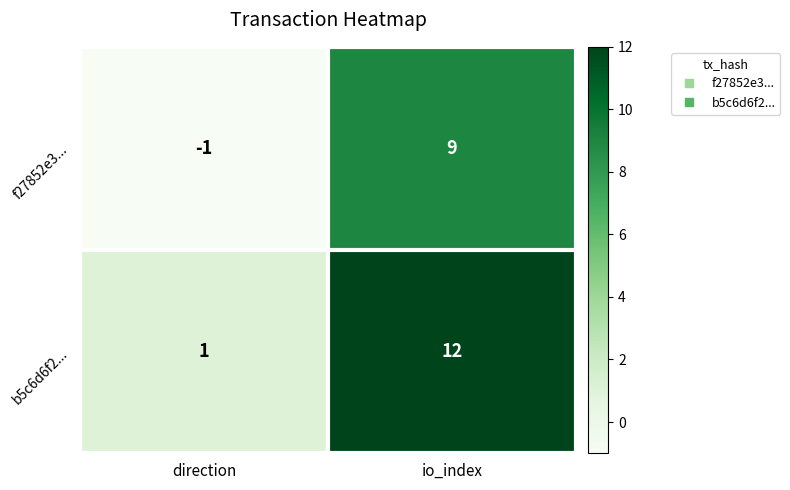

How many values in the b5c6d6f2... series are below 12?

1